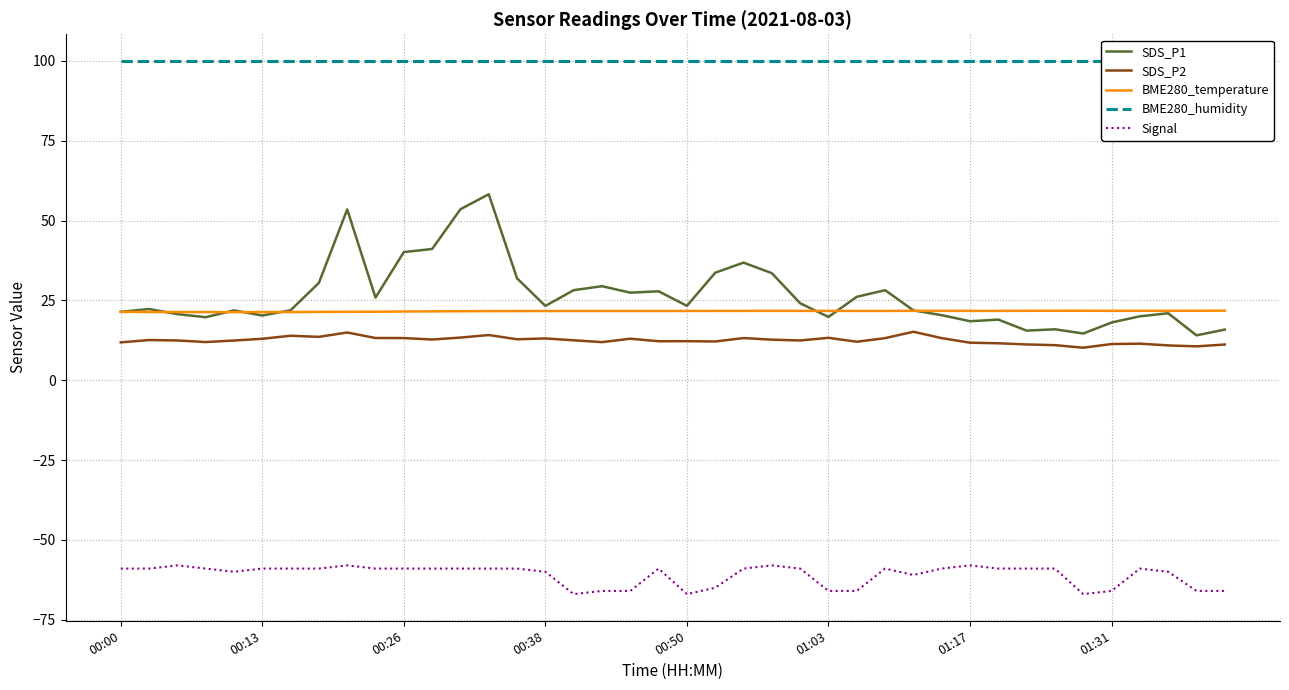

What is the minimum value for SDS_P1?

14.1